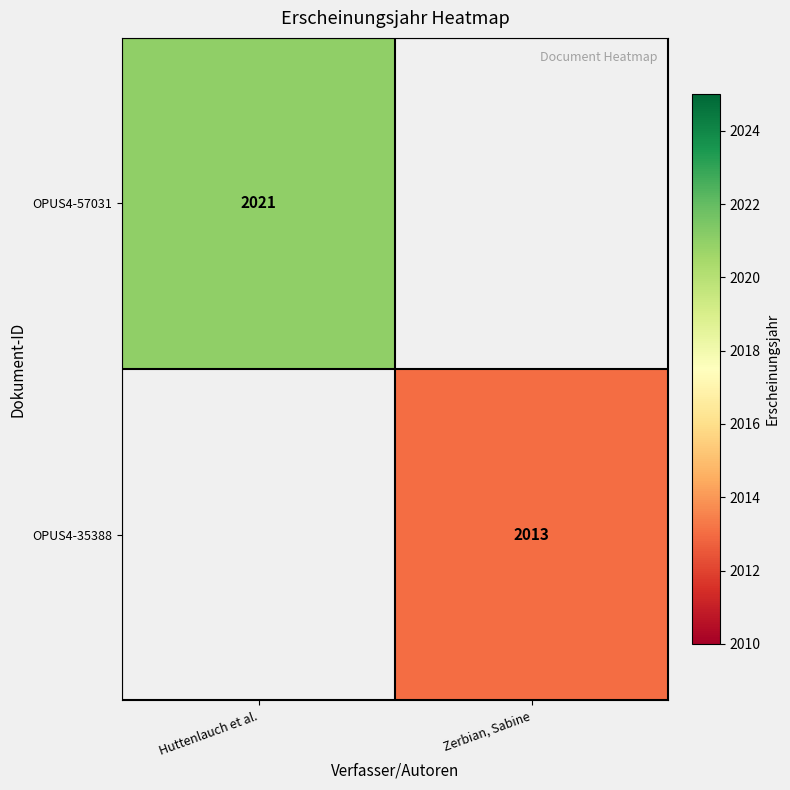

The value of OPUS4-35388 at Zerbian, Sabine is 2013. True or false?

True